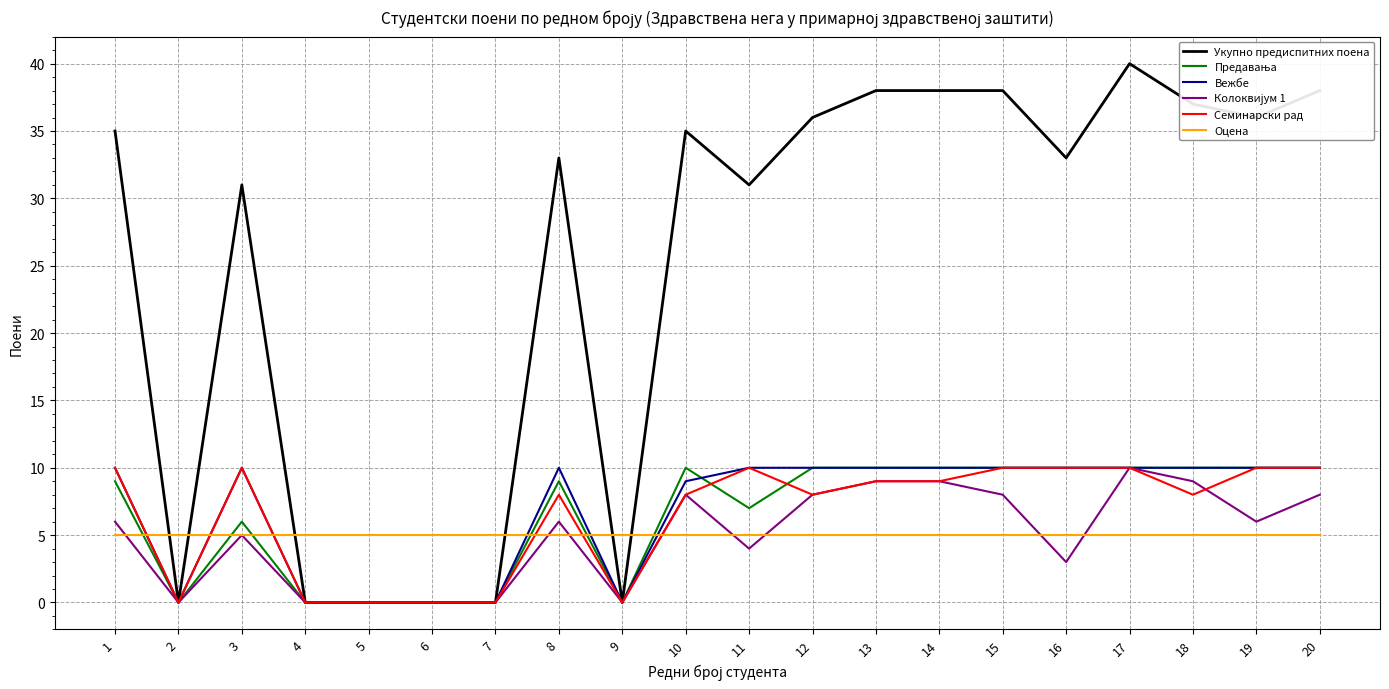

What is the highest value of the Семинарски рад series?

10